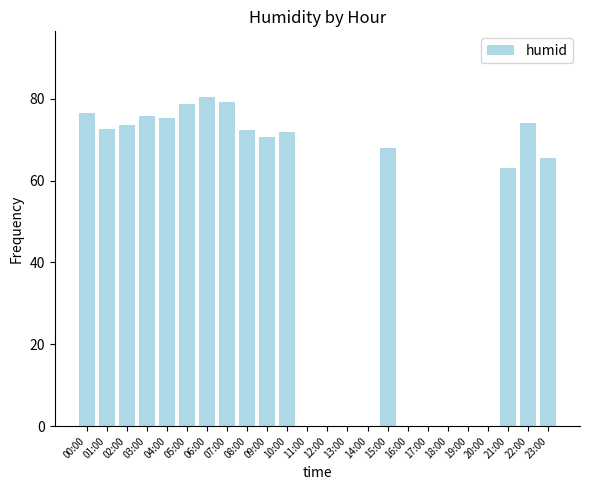

The value at 05:00 is 25.2. True or false?

False